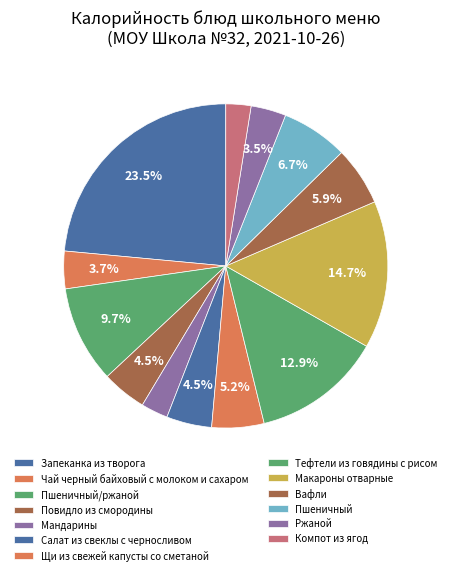

What percentage is the Макароны отварные slice, to the nearest percent?

15%